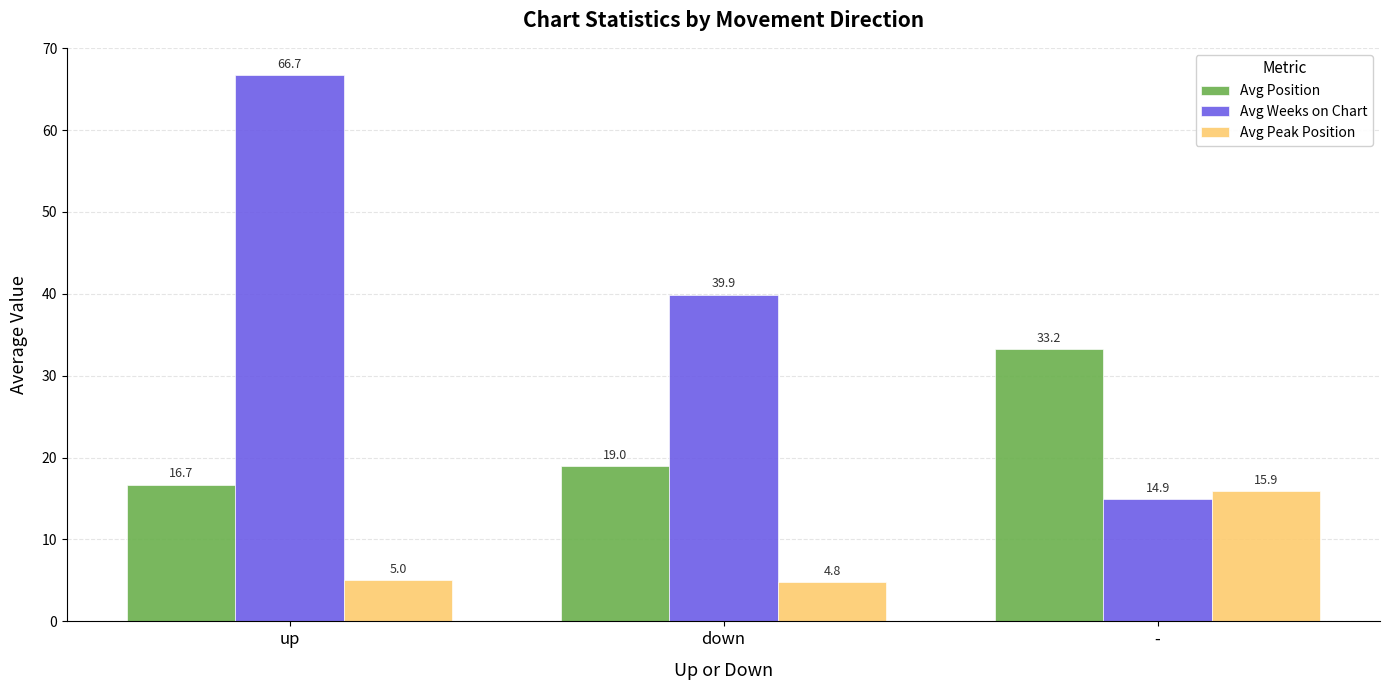

Reading right to left, transcribe all the data shown in this chart.

Avg Position: 33.2	19.0	16.7
Avg Weeks on Chart: 14.9	39.9	66.7
Avg Peak Position: 15.9	4.8	5.0